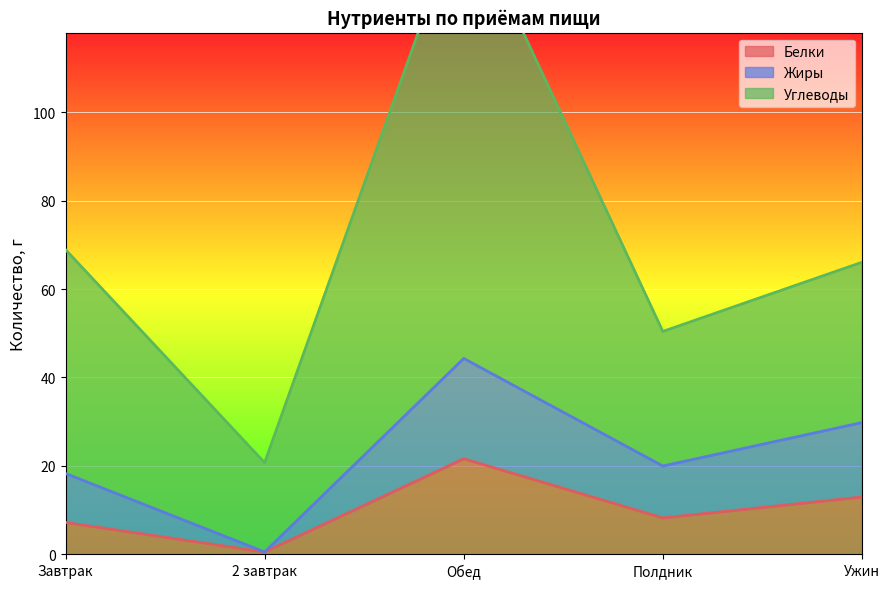

What is the value of the Жиры point at the 3rd from the left?

44.3